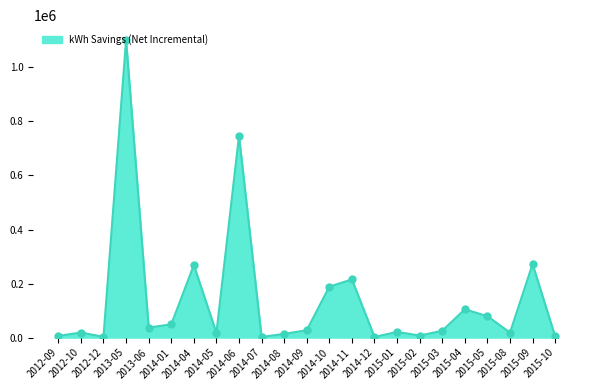

Which has a higher value, 2013-05 or 2015-09?

2013-05